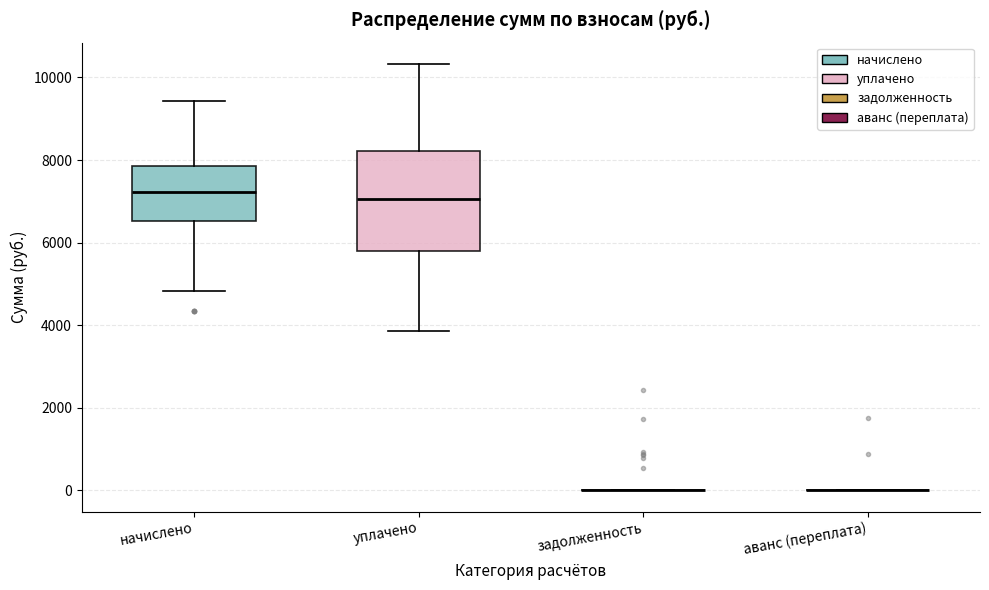

Reading left to right, transcribe this box plot: for each box, give where its median line is, the range the box spans, and where its two whiskers end, as read against the y-axis. The values are not printed on the chart, so give them approximately, as read against the axis.

начислено: median 7200, box 6600 to 7800, whiskers 4800 to 9400
уплачено: median 7000, box 5800 to 8200, whiskers 3800 to 10400
задолженность: box collapsed to a line at 0, whiskers 0 to 0
аванс (переплата): box collapsed to a line at 0, whiskers 0 to 0